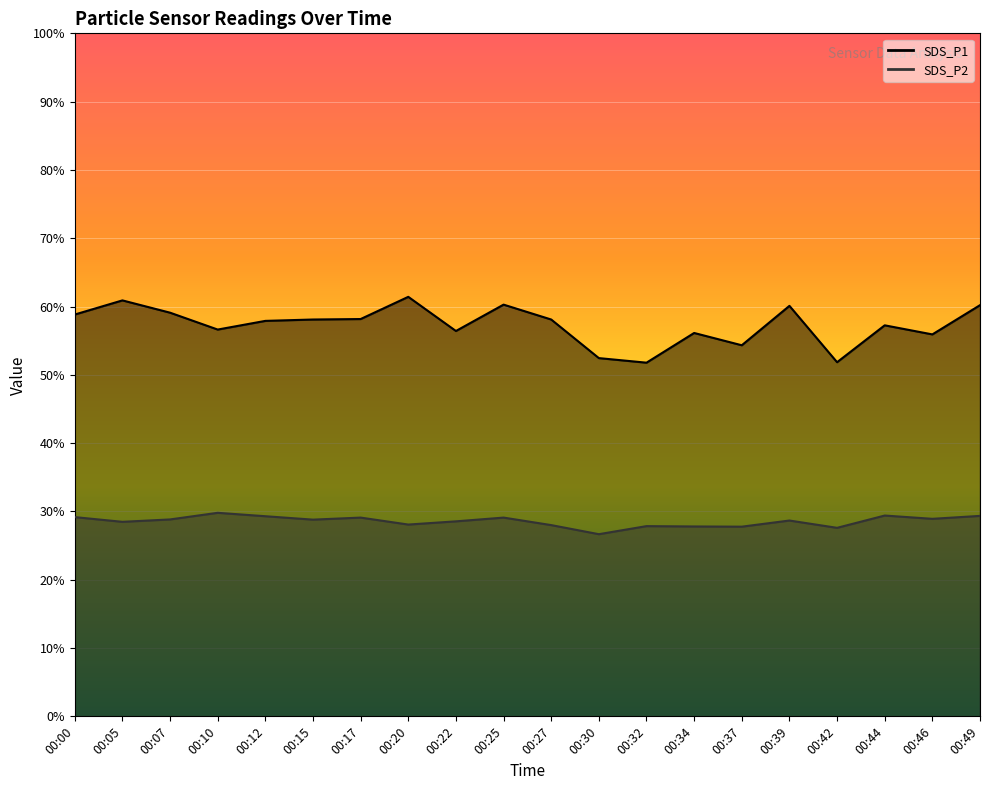

At which category does the chart reach its peak across all series?

00:20